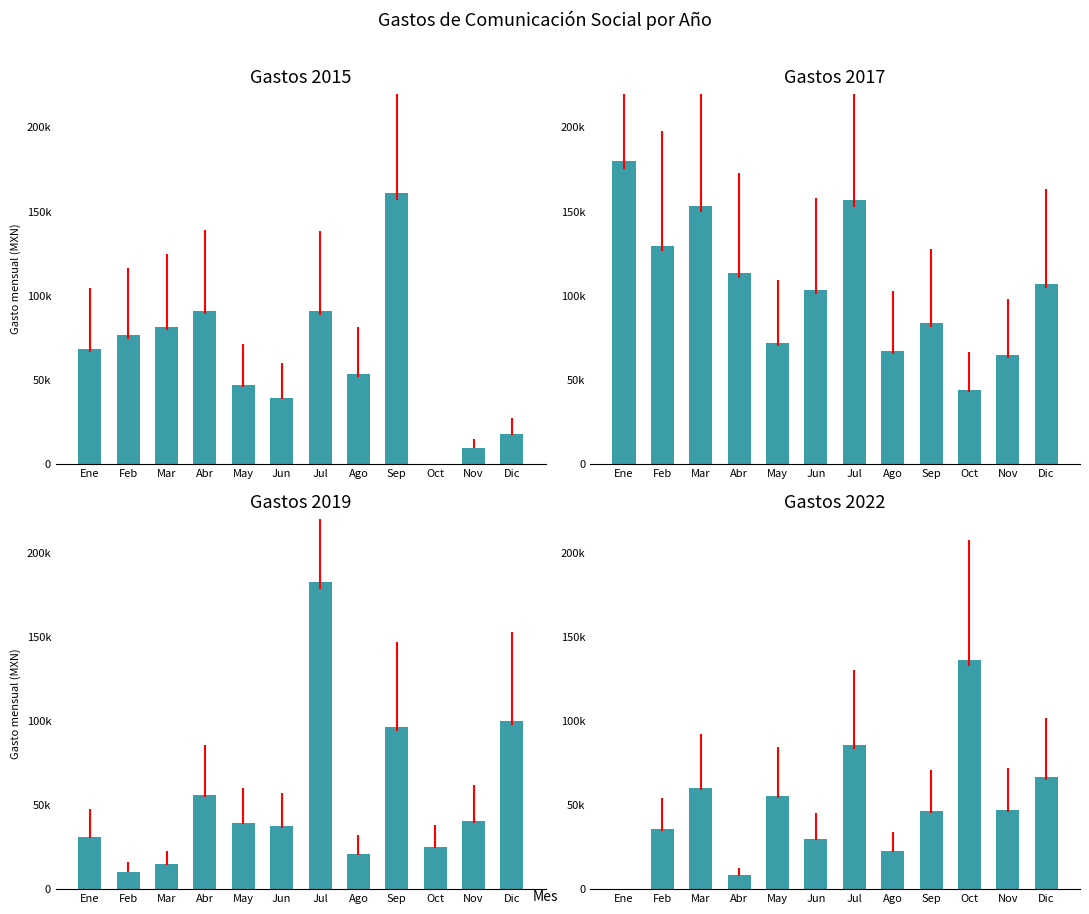

Is it true that 2022 equals 31166.6 at Jul?

False